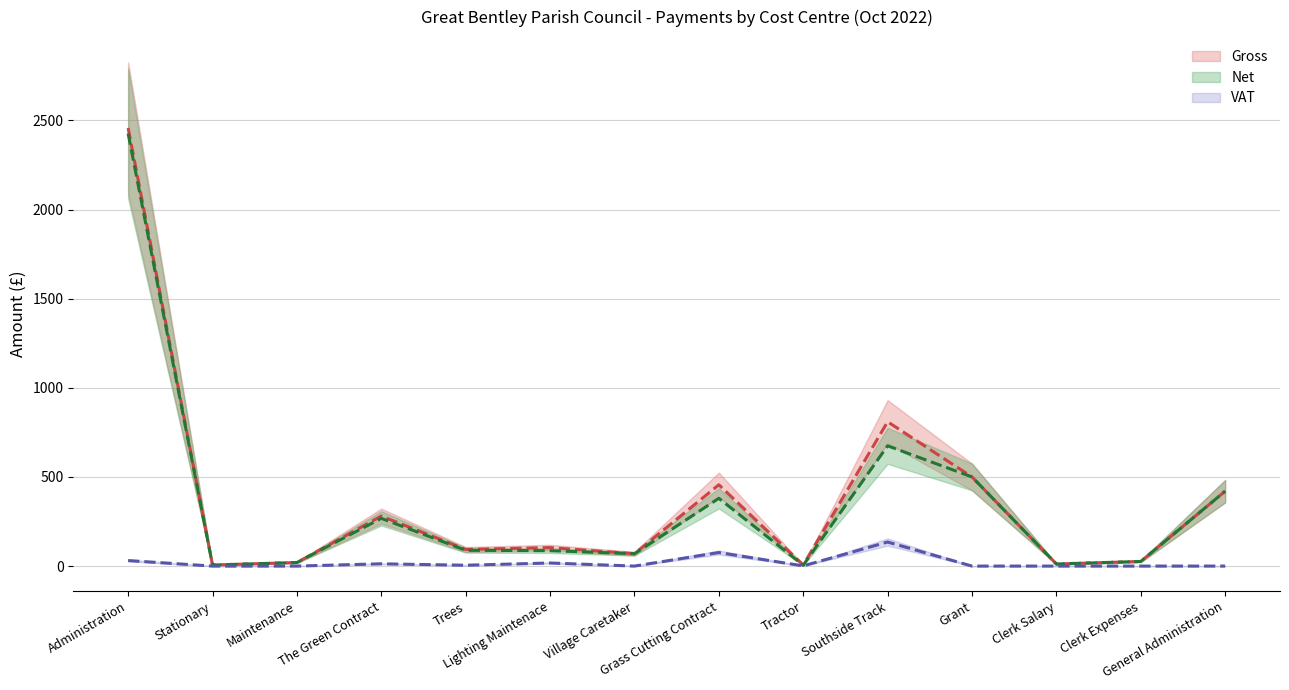

What is the value of the VAT point at the 10th from the left?

134.9